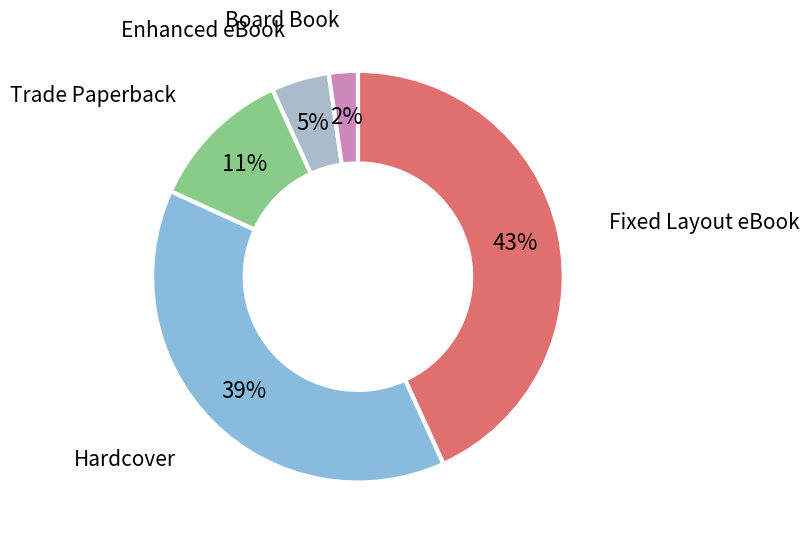

Which category has the biggest portion of the pie?

Fixed Layout eBook